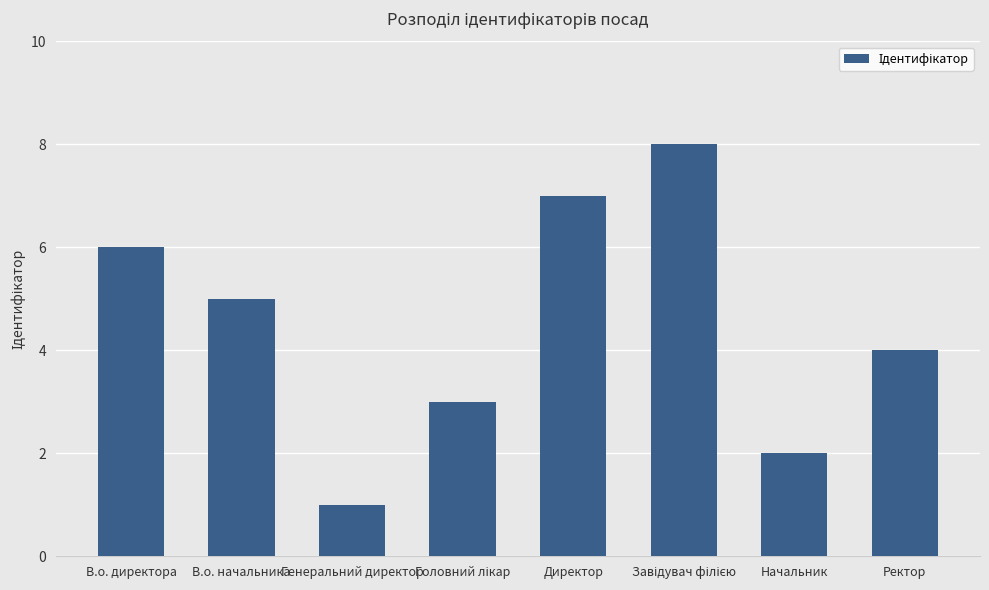

What is the greatest value displayed?

8